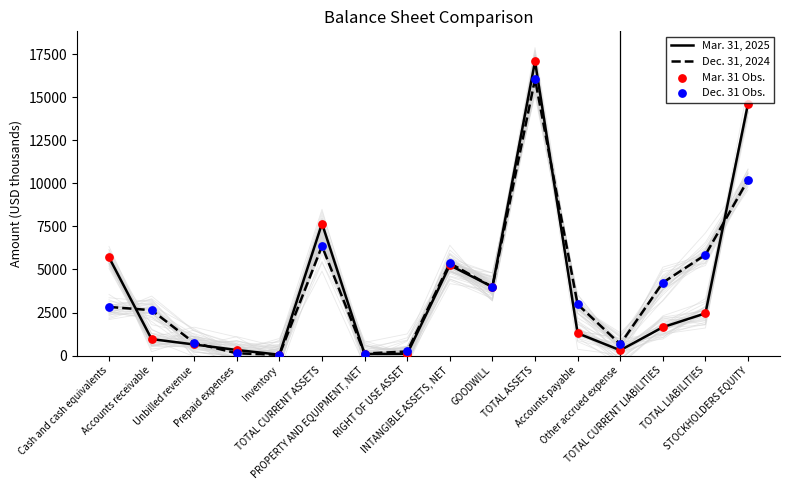

What is the total value across all series at TOTAL CURRENT LIABILITIES?

11774